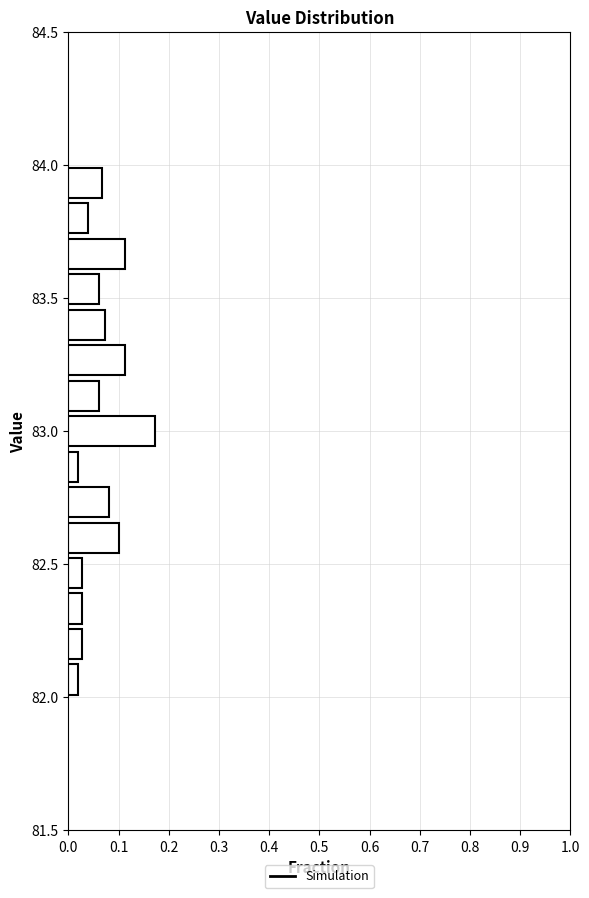

Around what value on the y-axis is the longest bar? Give the approximate position of its centre, as read against the axis.

83.00